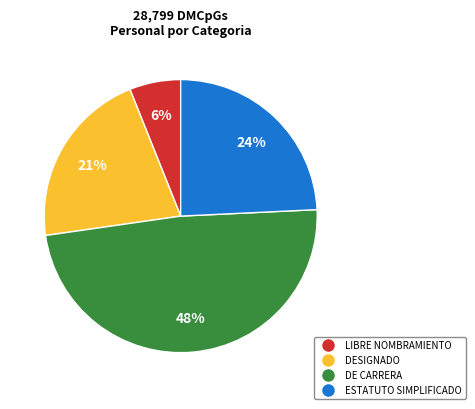

Does any single category account for the majority?

No